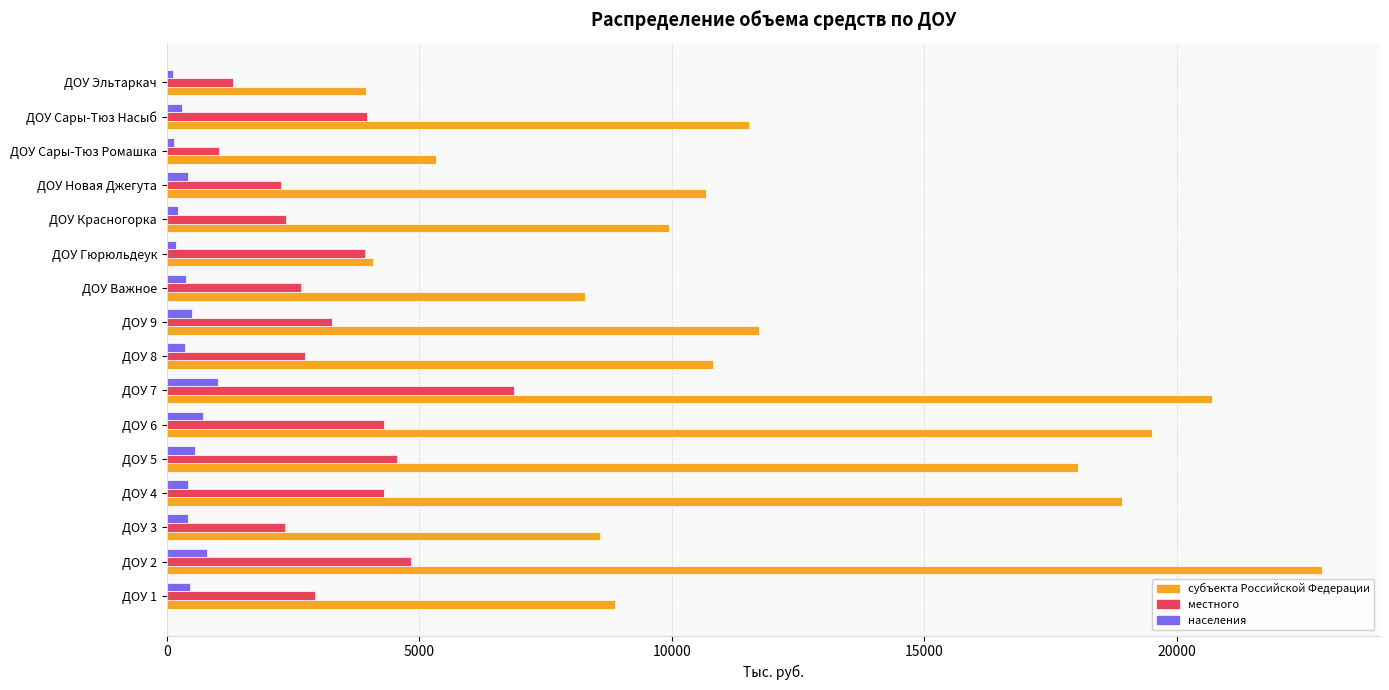

What is the total value across all series at ДОУ 2?

28530.4